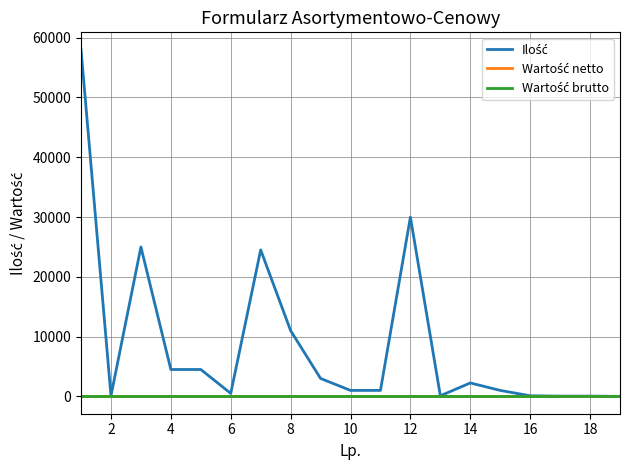

At how many categories does at least one series exceed 44646?

1